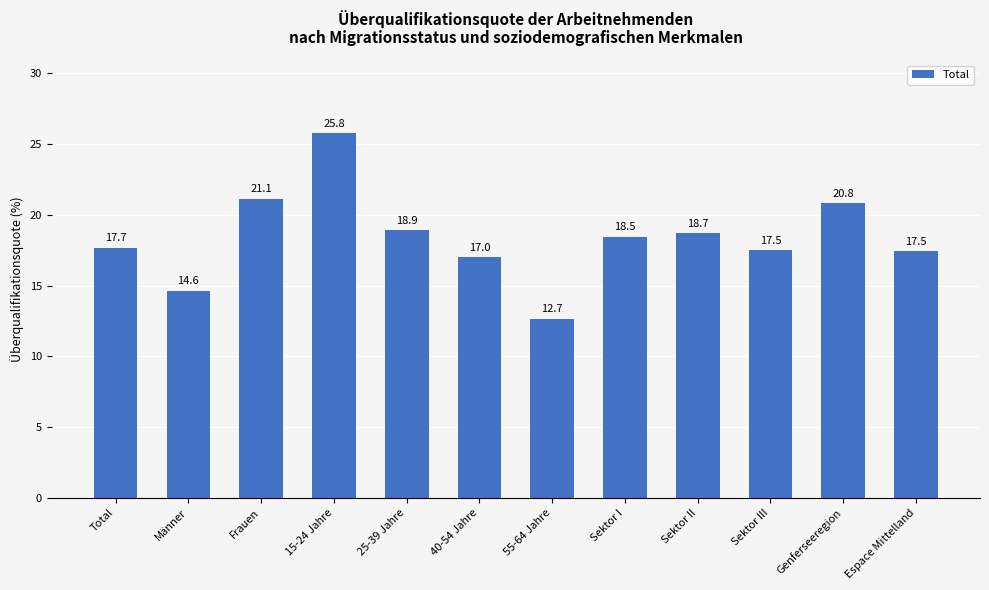

Where is the data nearest to the value 19?

25-39 Jahre